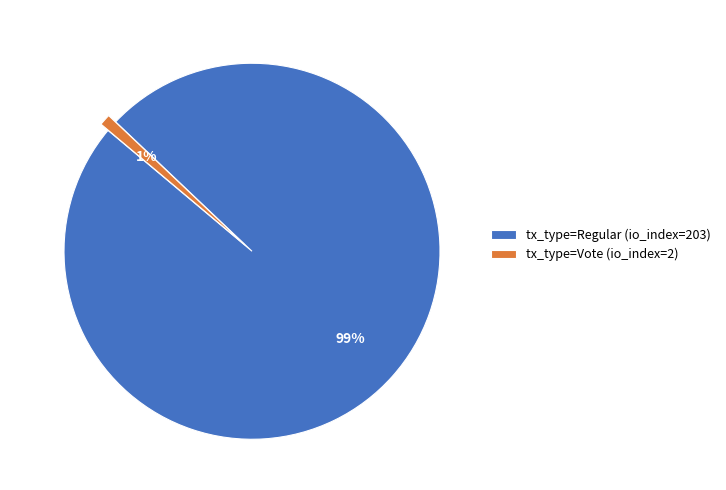

To the nearest percent, what percentage of the pie is tx_type=Regular (io_index=203)?

99%